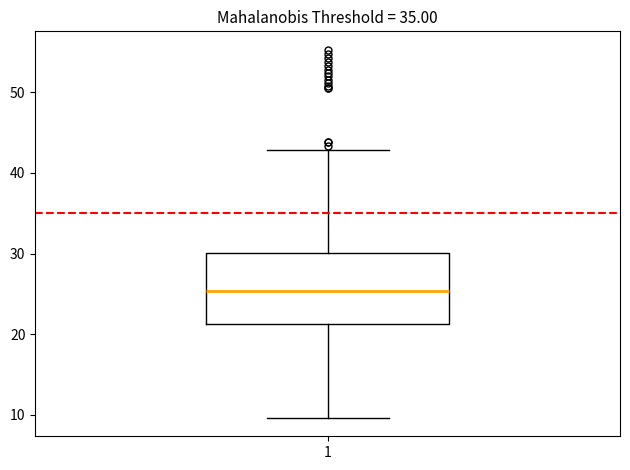

Where does the lower whisker of the box at x = 1 end on the y-axis? The values are not printed on the chart, so give them approximately, as read against the axis.

10